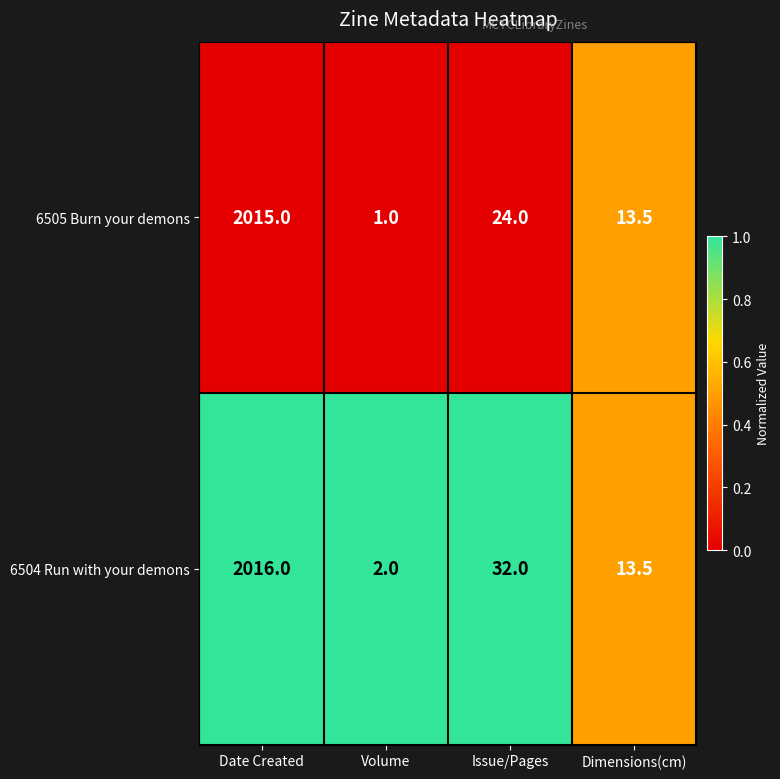

Reading left to right, what are all the values shown in this chart?

6505 Burn your demons: 2015.0	1.0	24.0	13.5
6504 Run with your demons: 2016.0	2.0	32.0	13.5